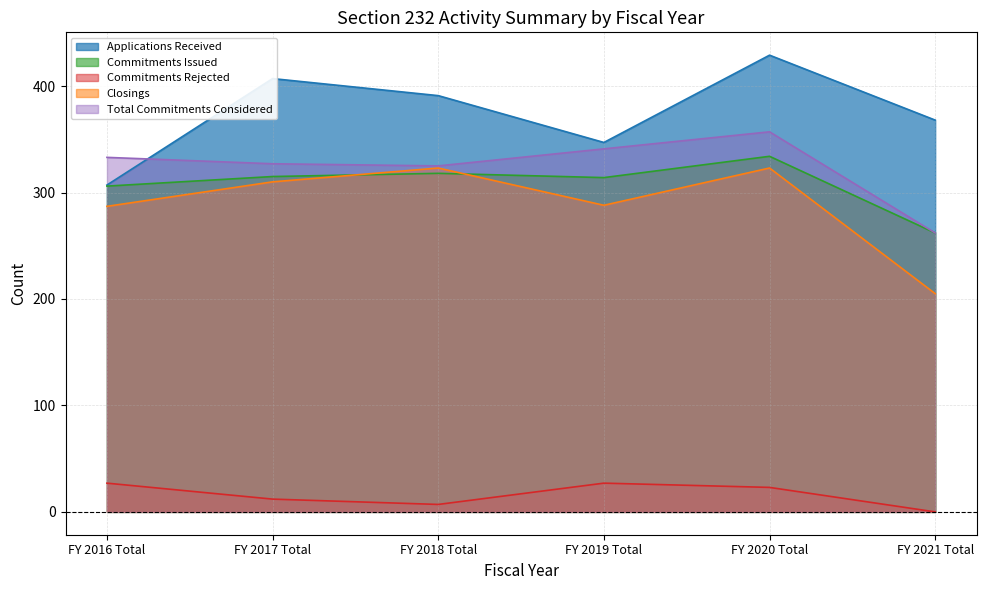

Which series has the largest range (max minus min)?

Applications Received